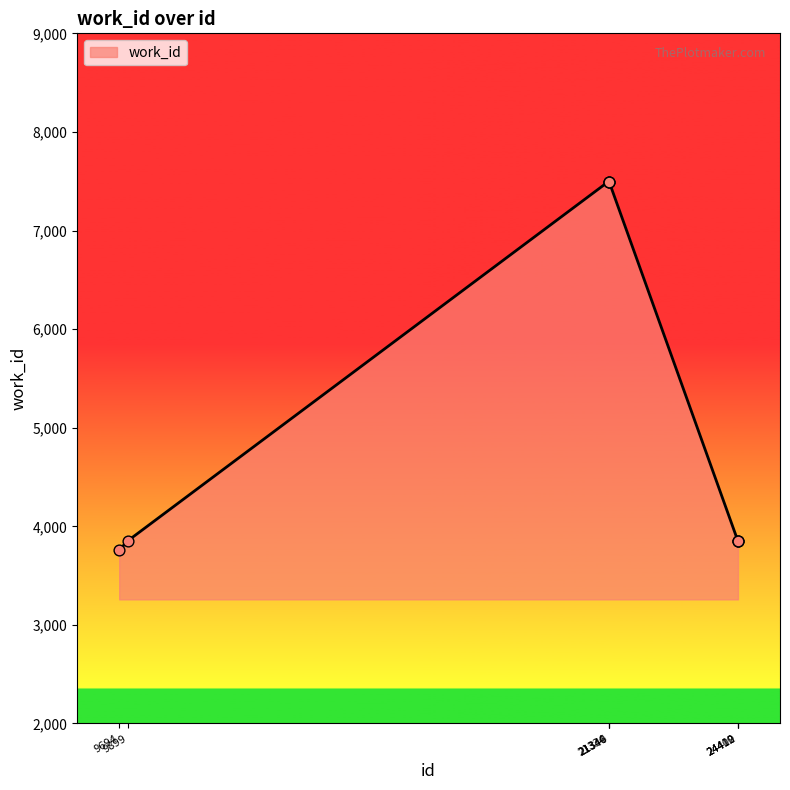

Which has a higher value, 9899 or 9694?

9899